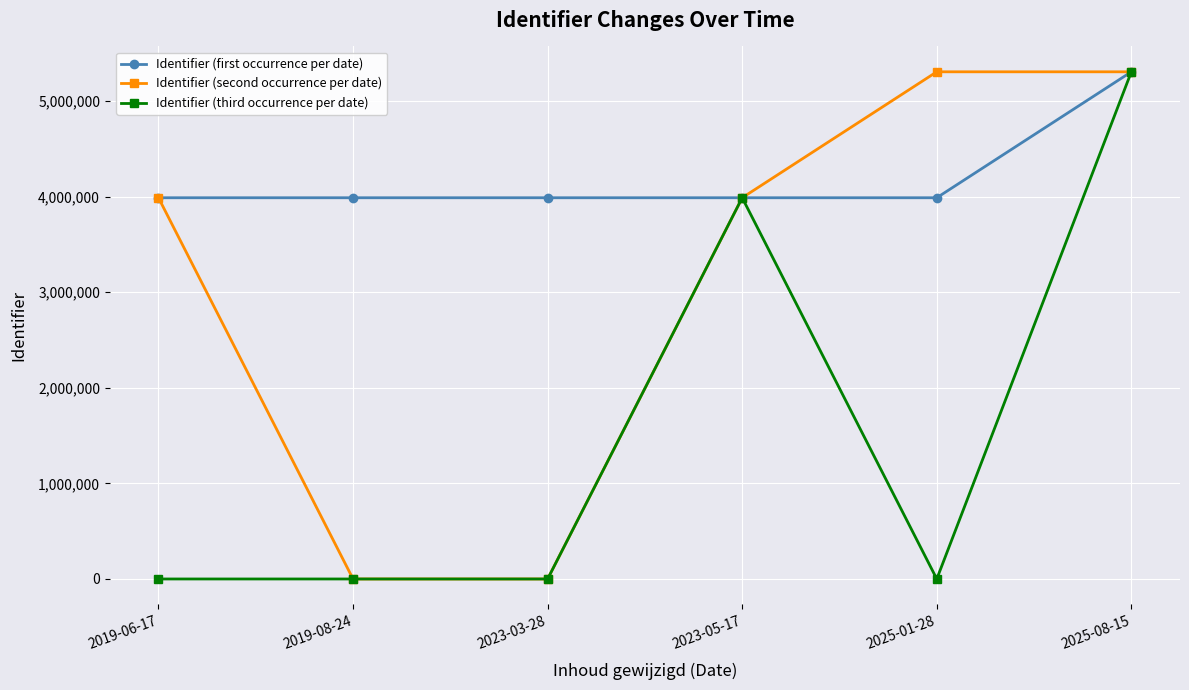

At which category is the sum across all series the highest?

2025-08-15